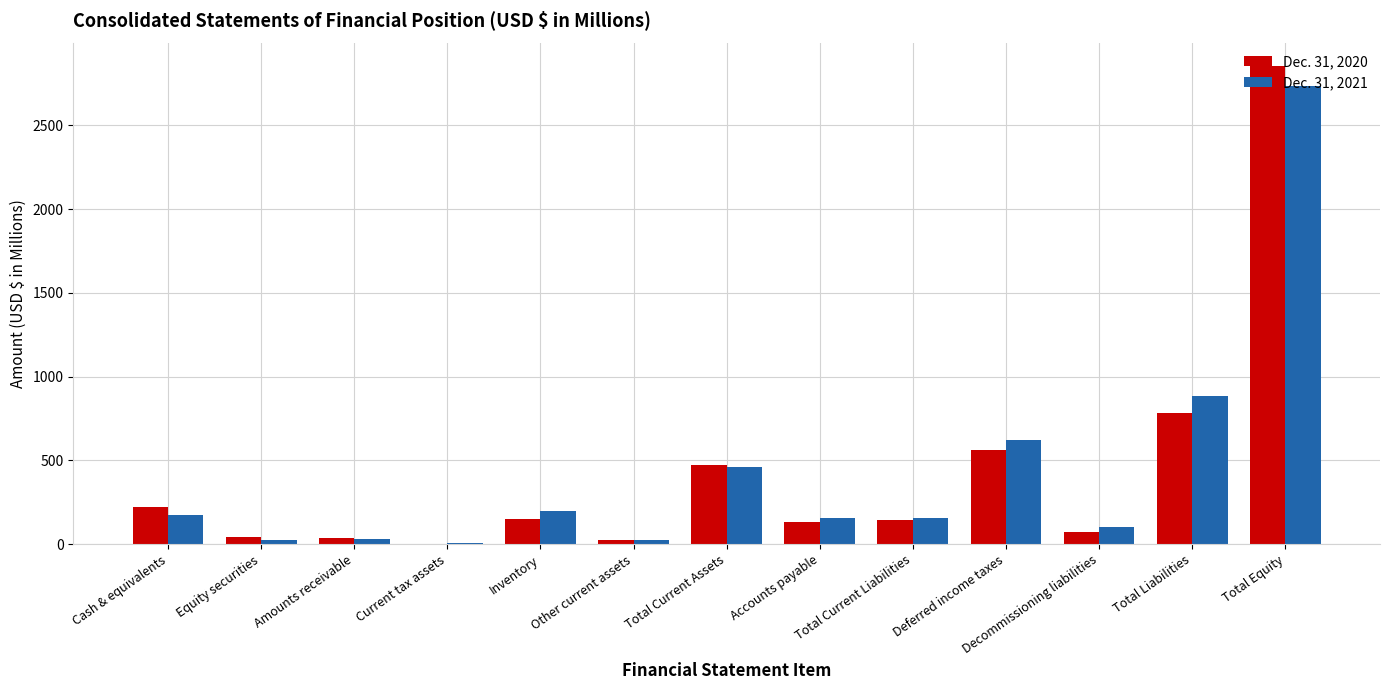

Are the bars grouped side by side (vs. stacked)?

Yes